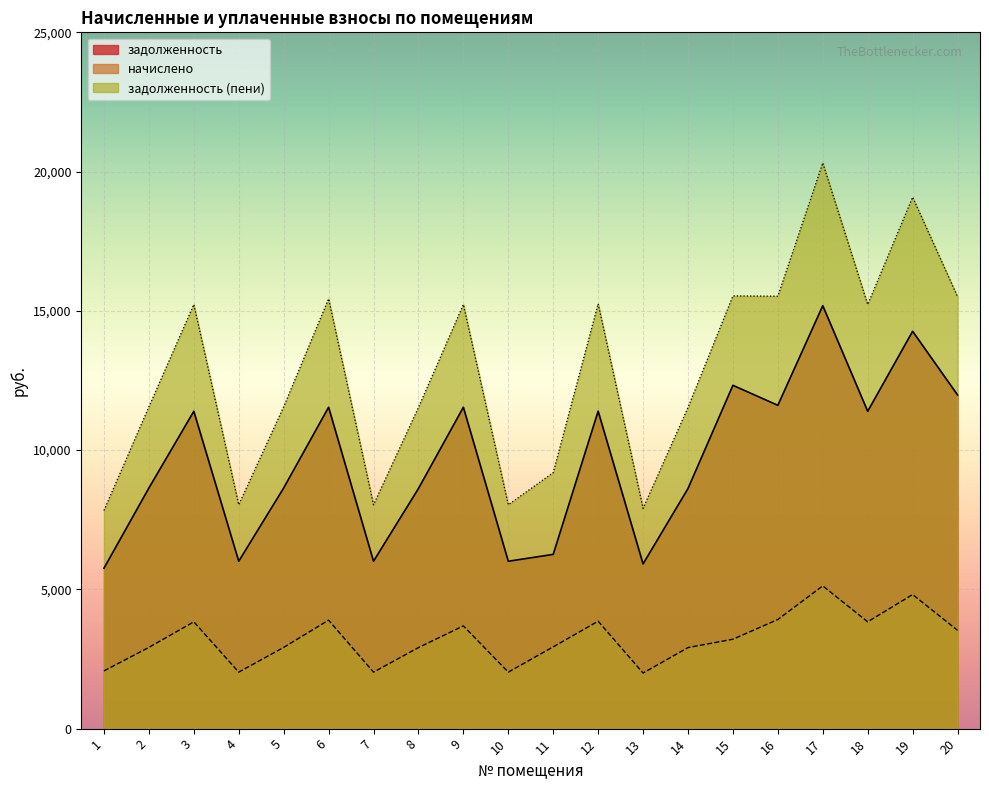

Which category has the highest value across all series?

17